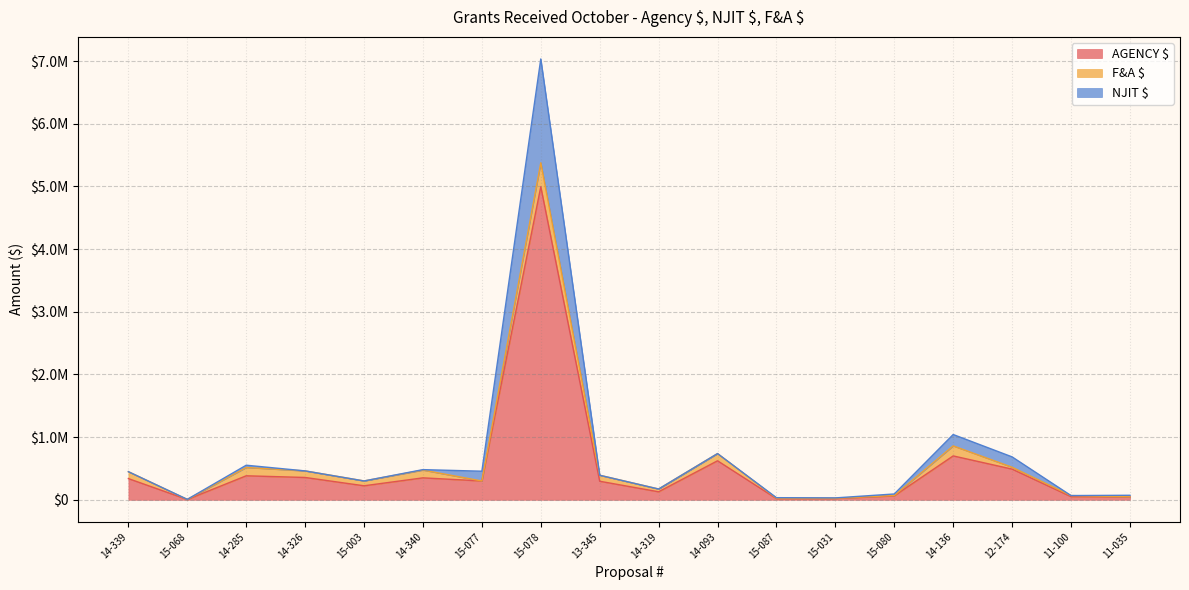

True or false: NJIT $ and AGENCY $ intersect in this chart.

False